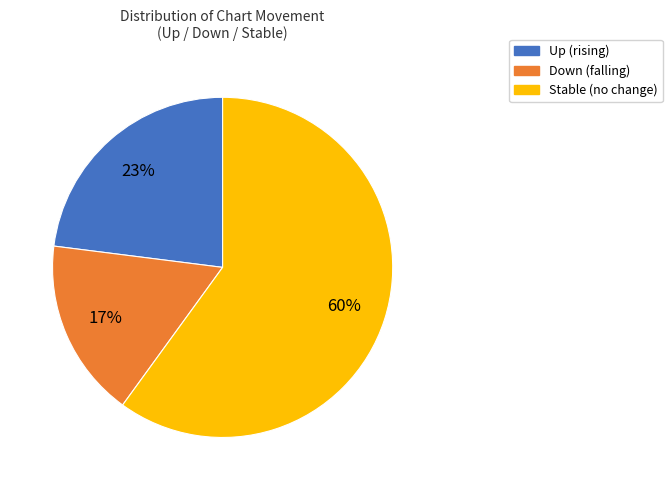

To the nearest percent, what is the combined percentage of Stable (no change) and Up (rising)?

83%